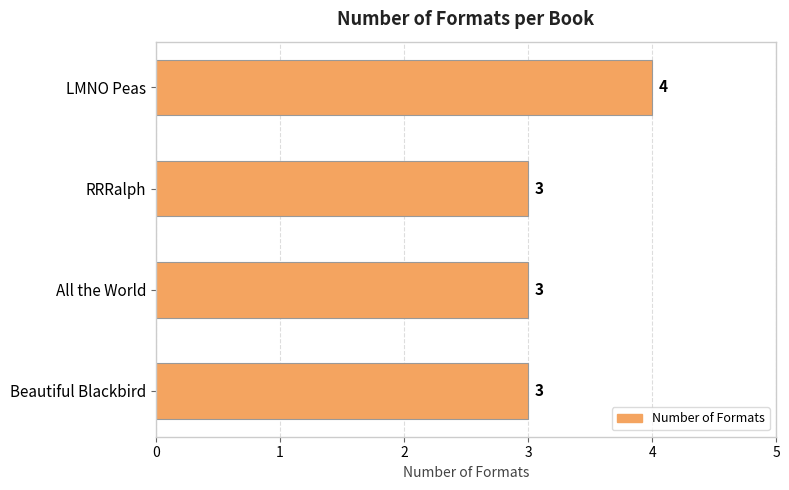

Approximately how many times larger is the value at LMNO Peas compared to Beautiful Blackbird?

1.3